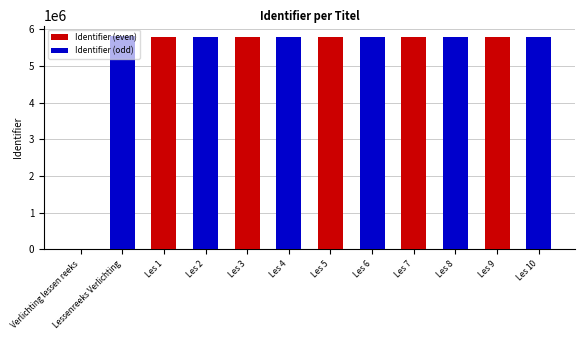

Between Les 1 and Les 9, which series saw the biggest shift?

Identifier (even)